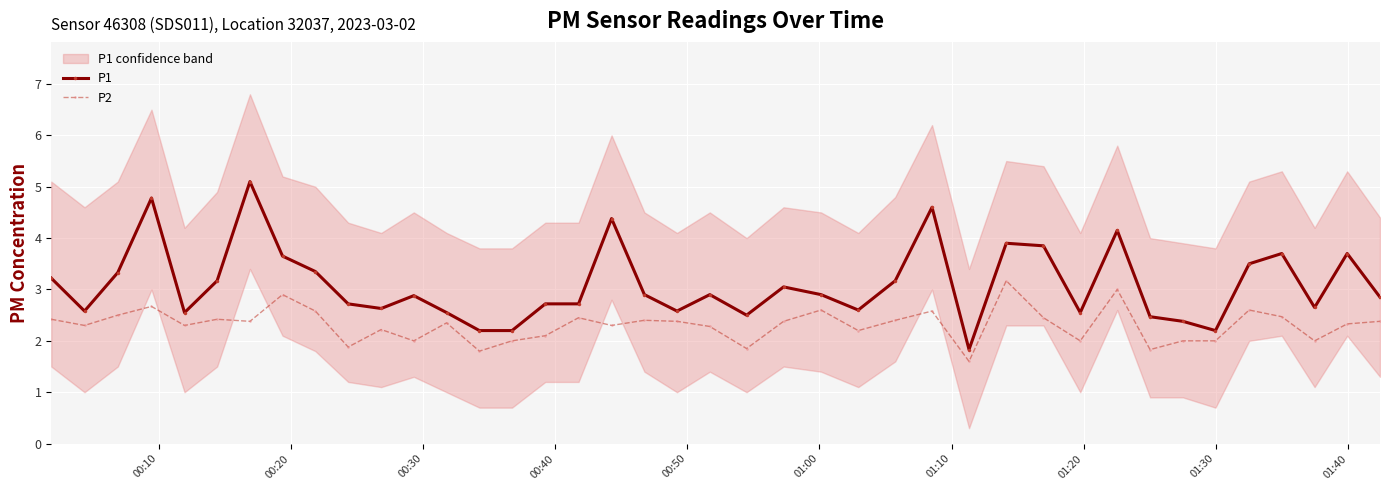

What is the minimum value shown in the chart?

1.6